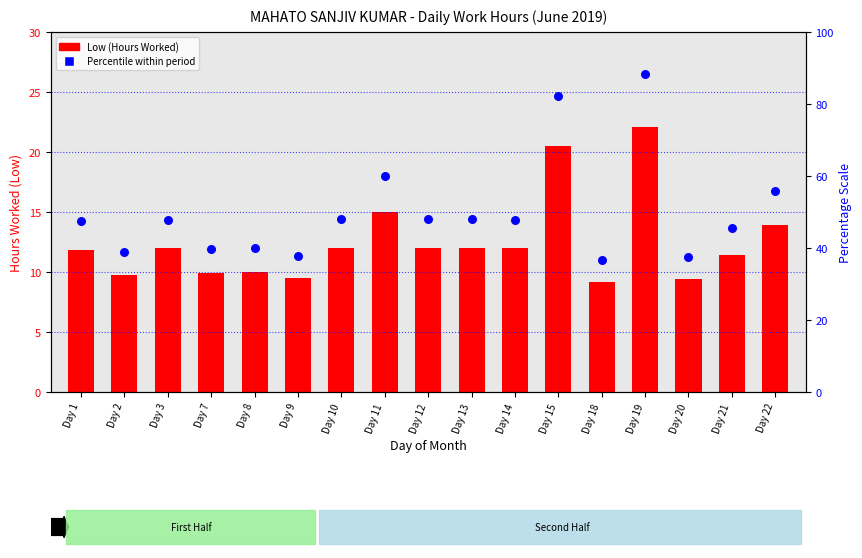

Which series contains the lowest Y value?

Low (Hours Worked)